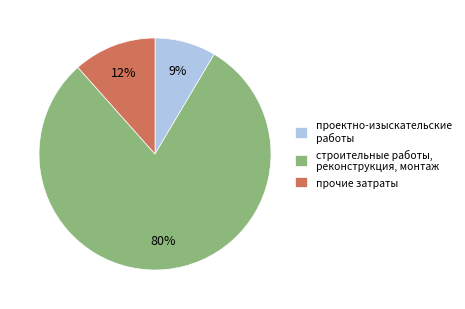

Rank the categories by value from lowest to highest.

проектно-изыскательские работы, прочие затраты, строительные работы, реконструкция, монтаж